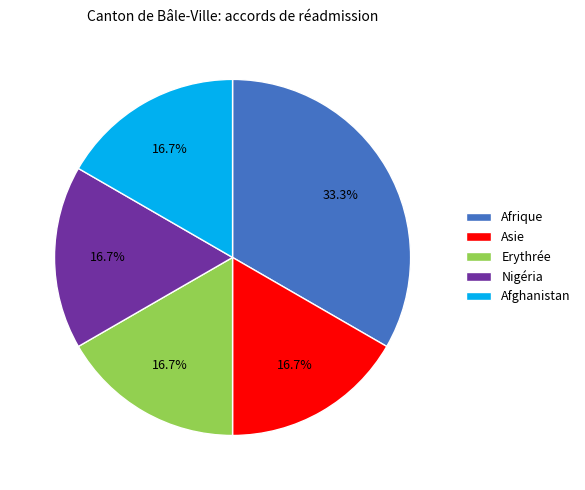

Does any single category account for the majority?

No